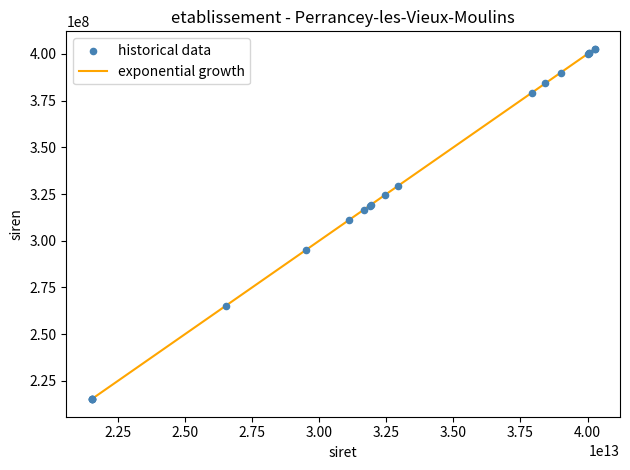

What is the smallest value displayed?

215202763